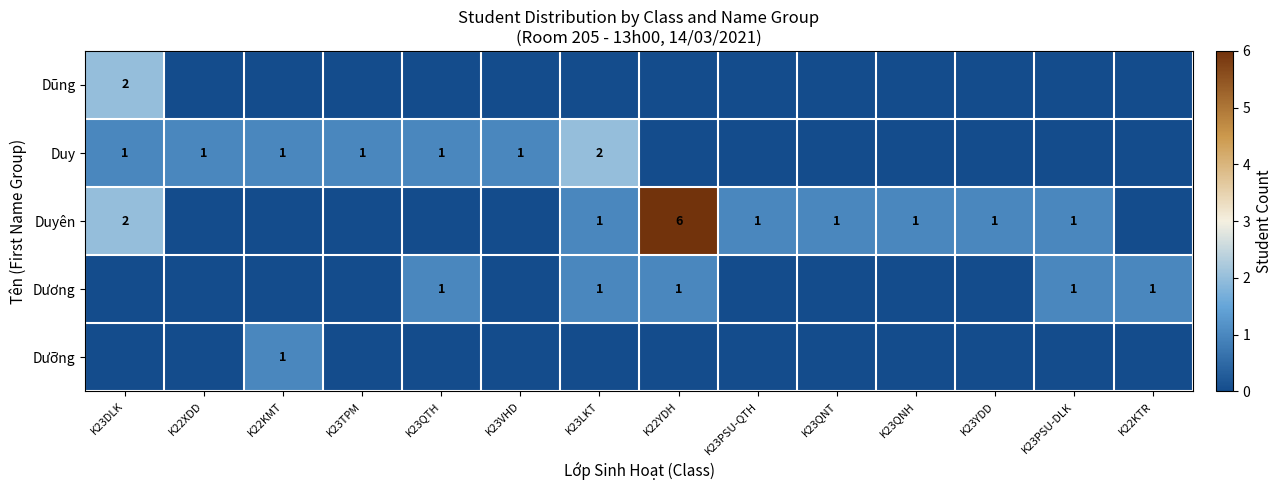

At which category is the sum across all series the highest?

K22YDH